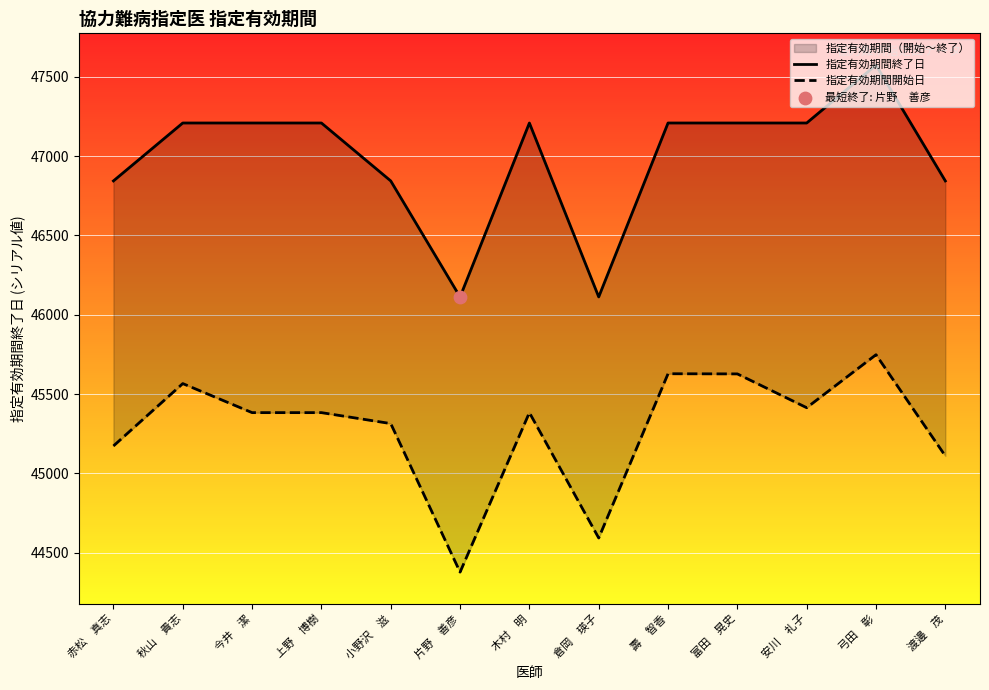

Which series has the largest total across all categories?

指定有効期間終了日